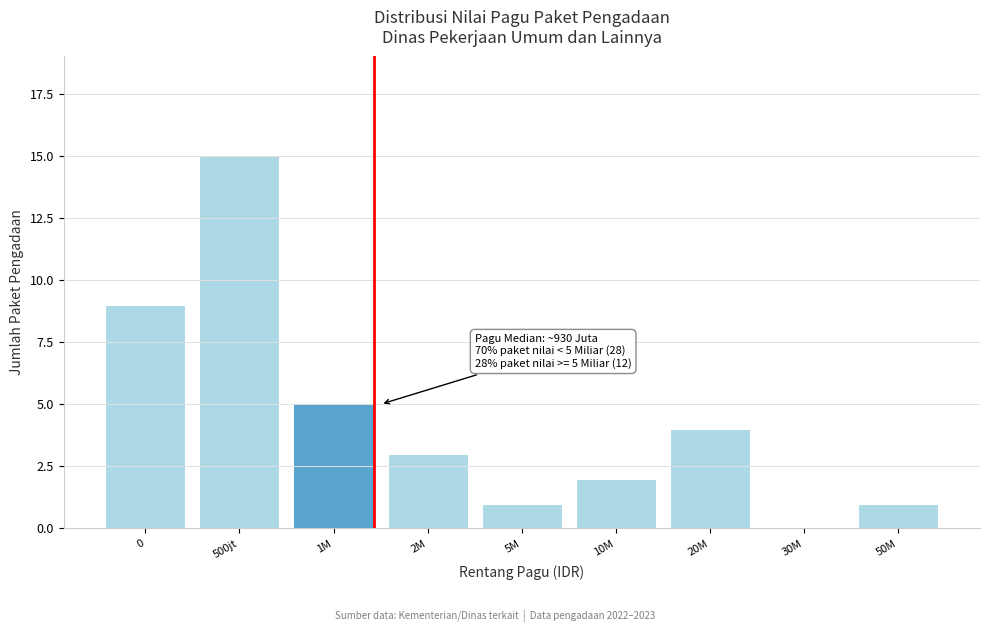

Reading left to right, what are all the values shown in this chart?

0=9	500jt=15	1M=5	2M=3	5M=1	10M=2	20M=4	30M=0	50M=1